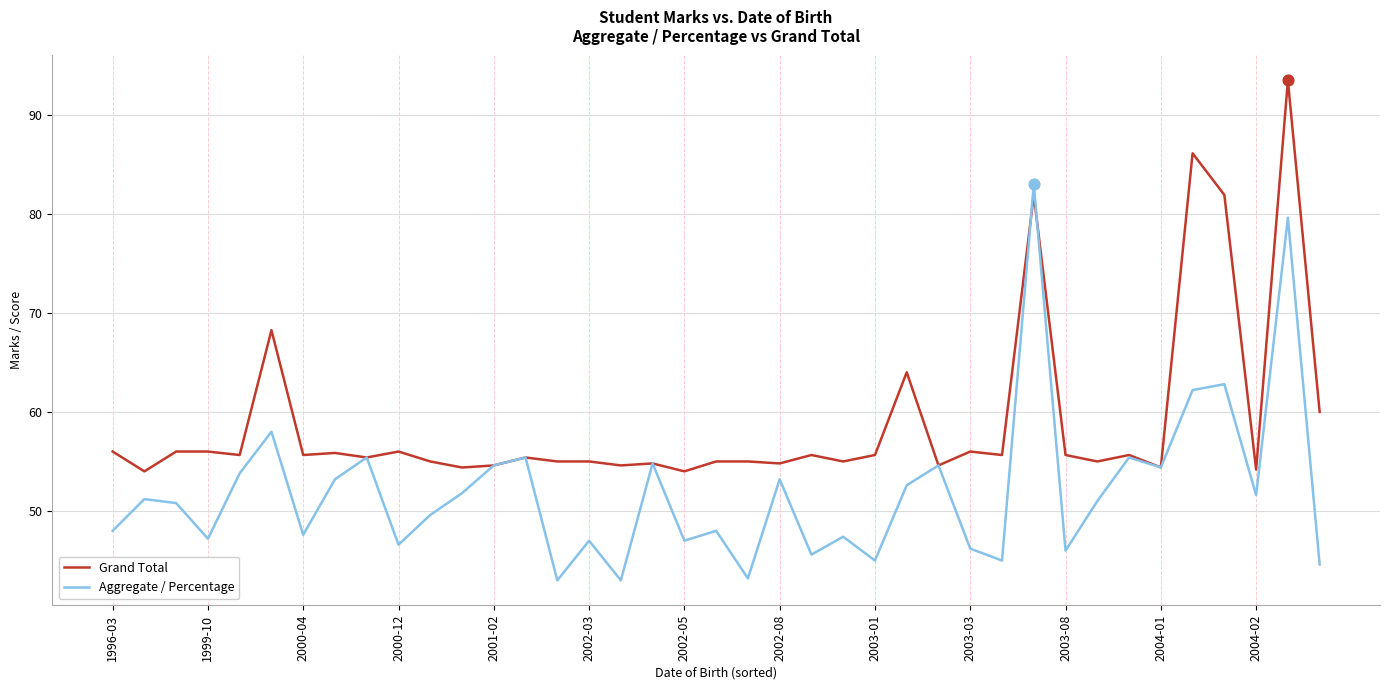

List the series in order of their overall mean, lowest first.

Aggregate / Percentage, Grand Total